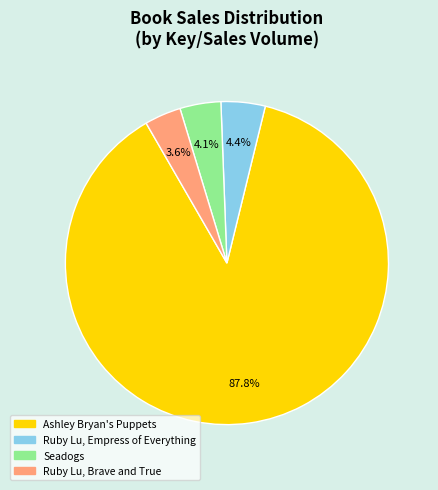

The Ruby Lu, Brave and True slice represents 14% of the pie. True or false?

False